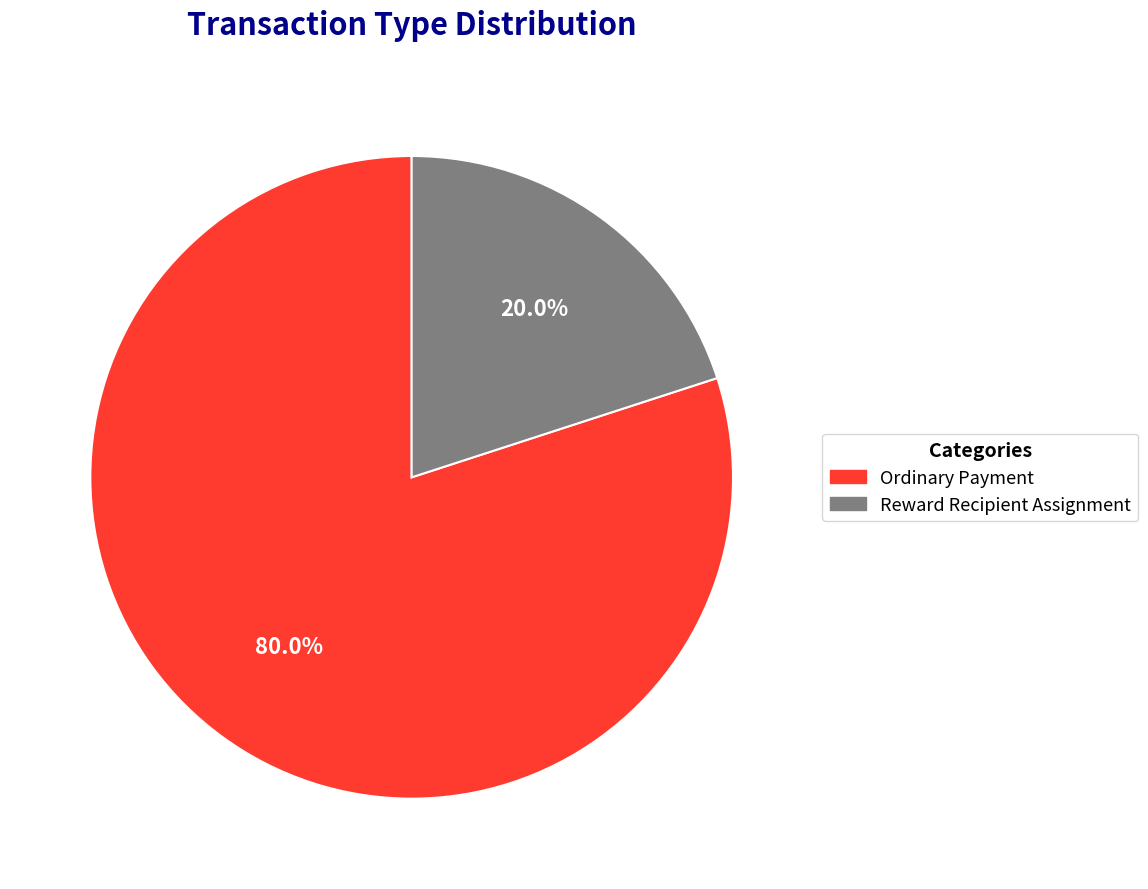

Count the number of slices in the pie.

2